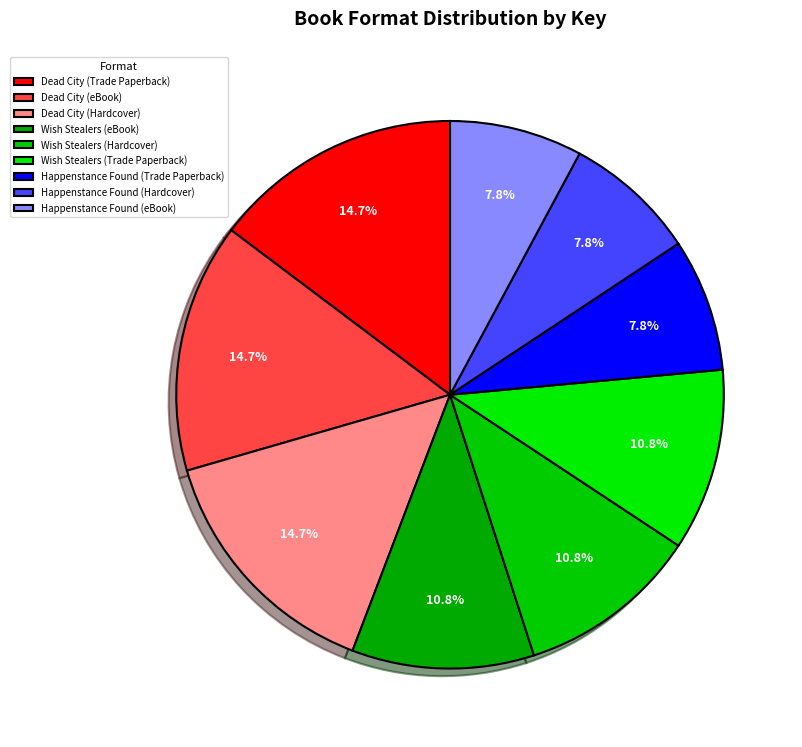

What is the smallest slice in the pie chart?

Happenstance Found (Trade Paperback)